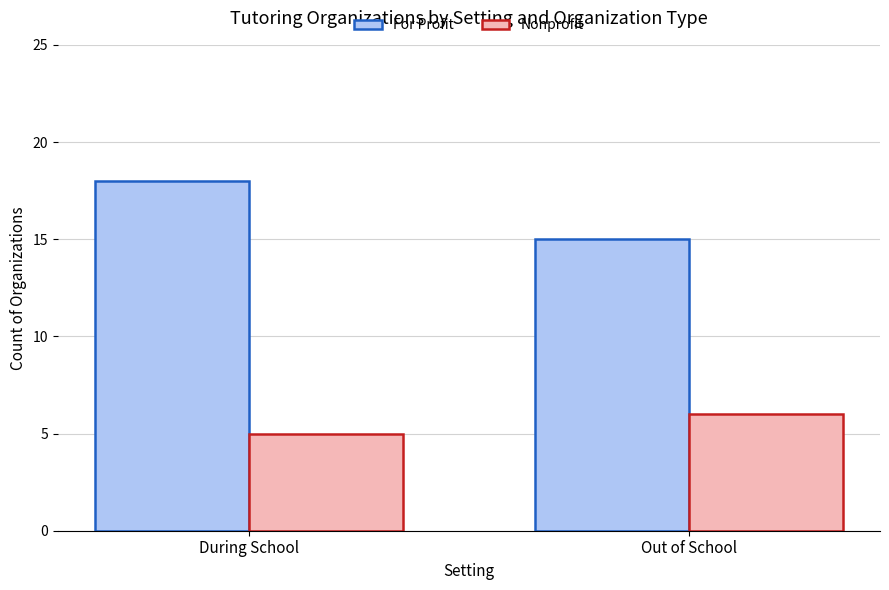

Reading right to left, transcribe all the data shown in this chart.

For Profit: Out of School=15	During School=18
Nonprofit: Out of School=6	During School=5